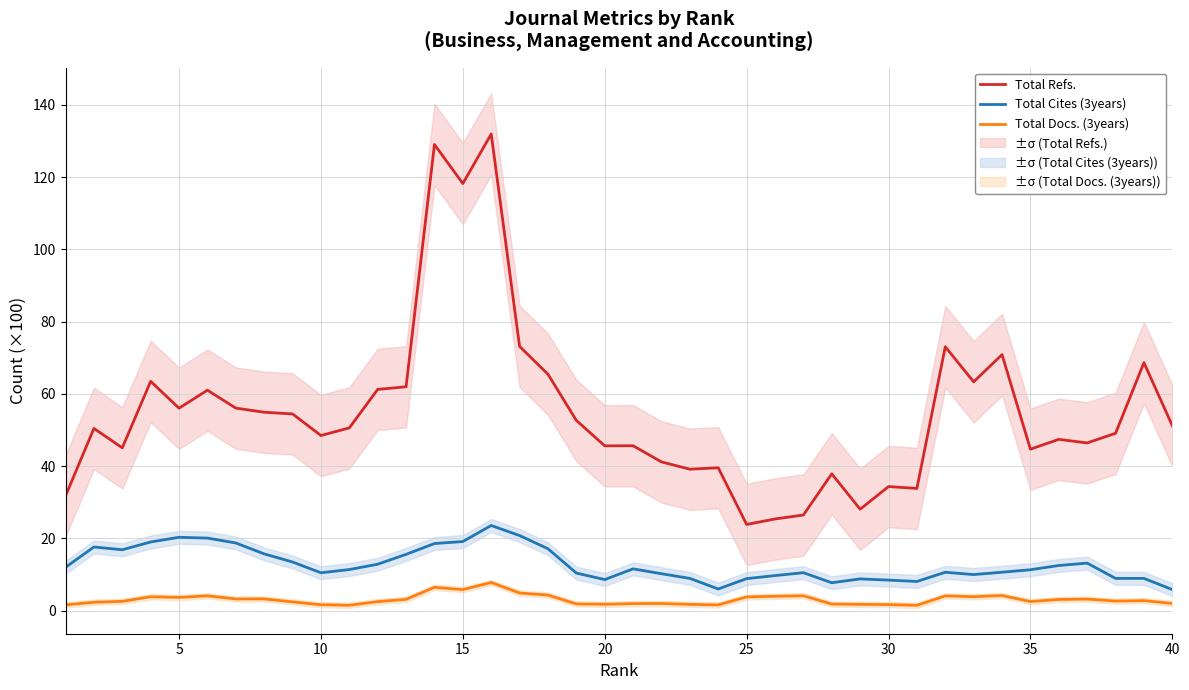

True or false: Total Cites (3years) and Total Docs. (3years) intersect in this chart.

False